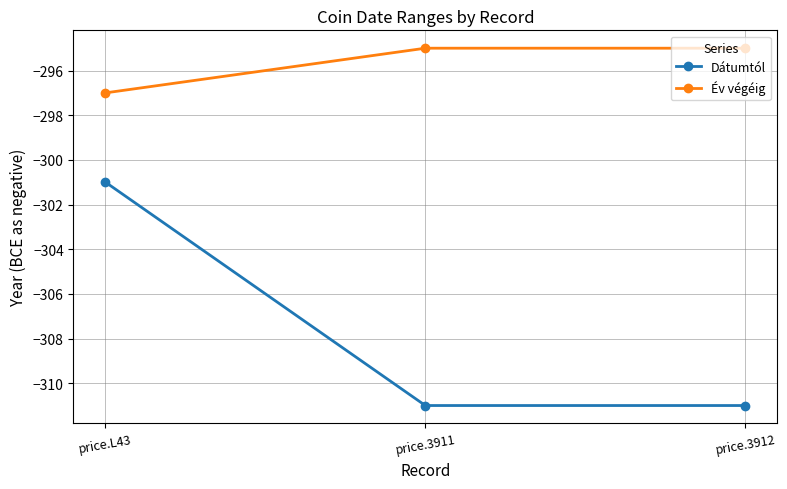

What is the total value across all series at price.L43?

-598